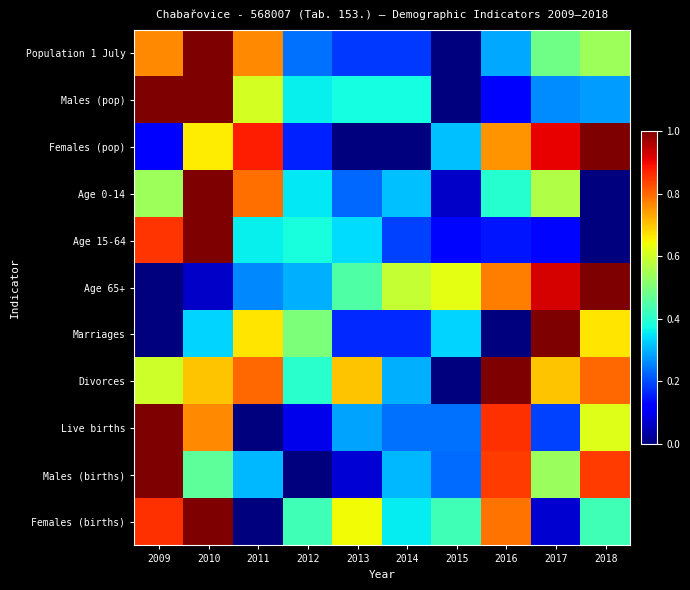

At which category is the sum across all series the highest?

2010